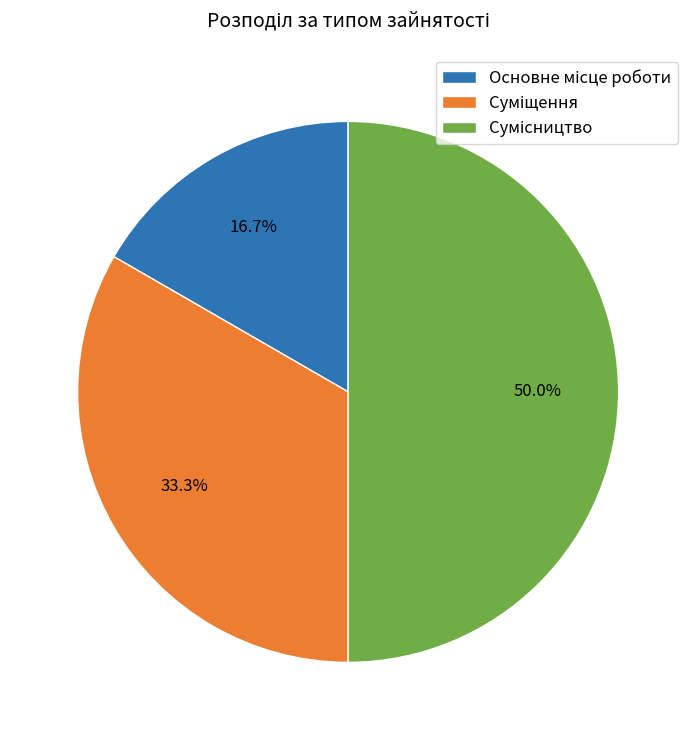

Rank the categories by value from highest to lowest.

Сумісництво, Суміщення, Основне місце роботи